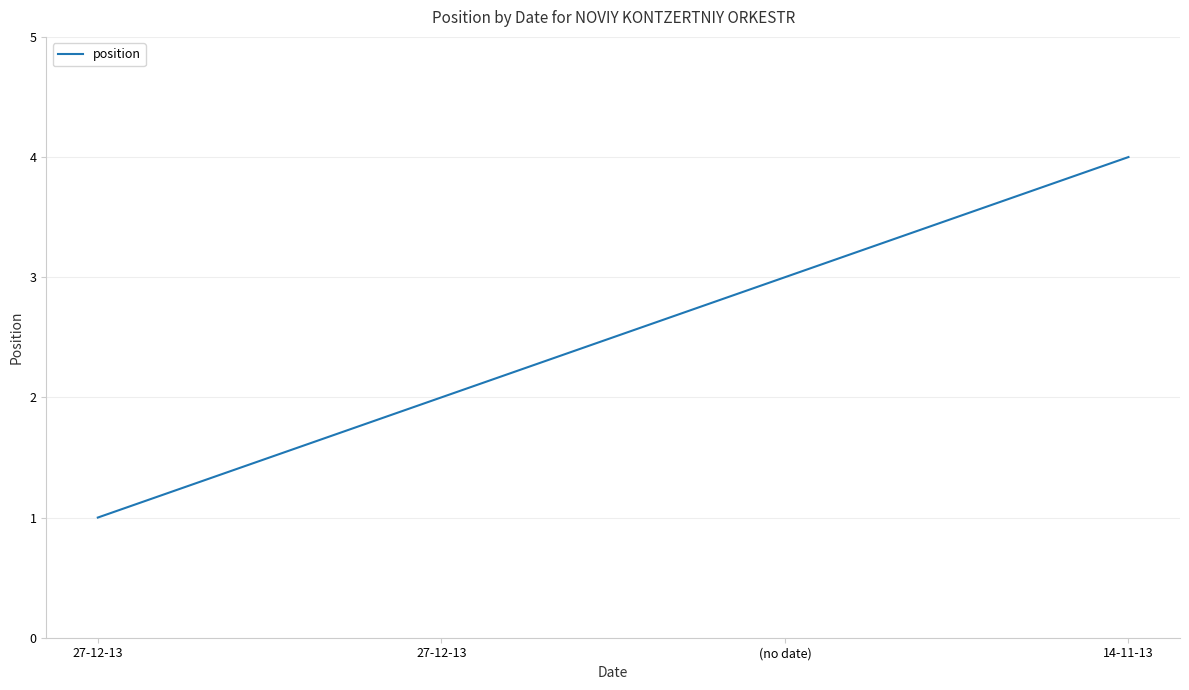

Does the chart have visible grid lines?

Yes